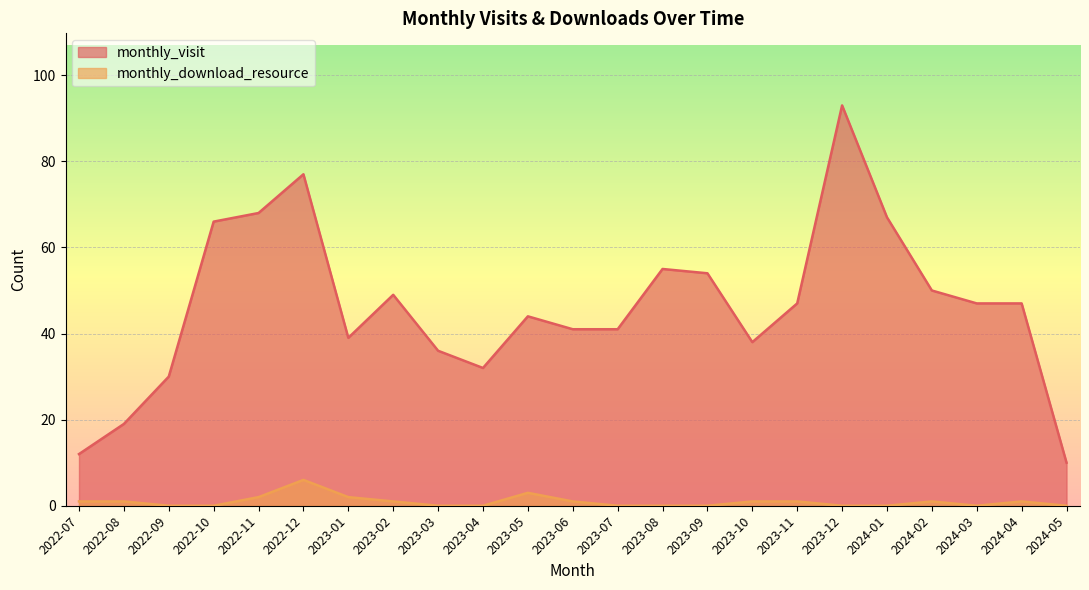

True or false: monthly_visit has more than 2 interior local peaks.

True